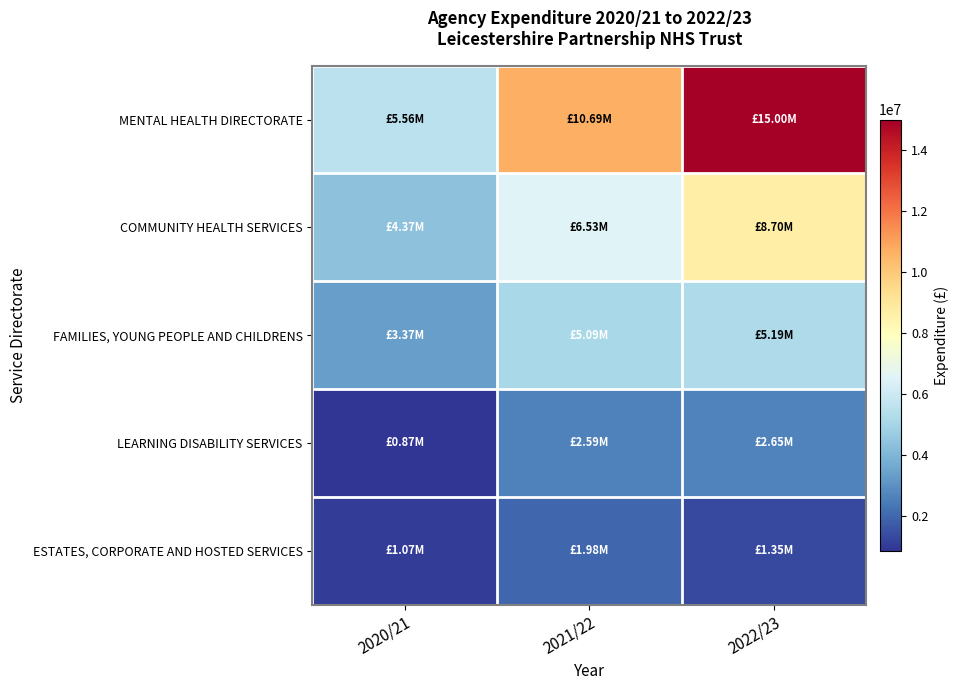

What is the total value across all series at 2021/22?

26890173.6